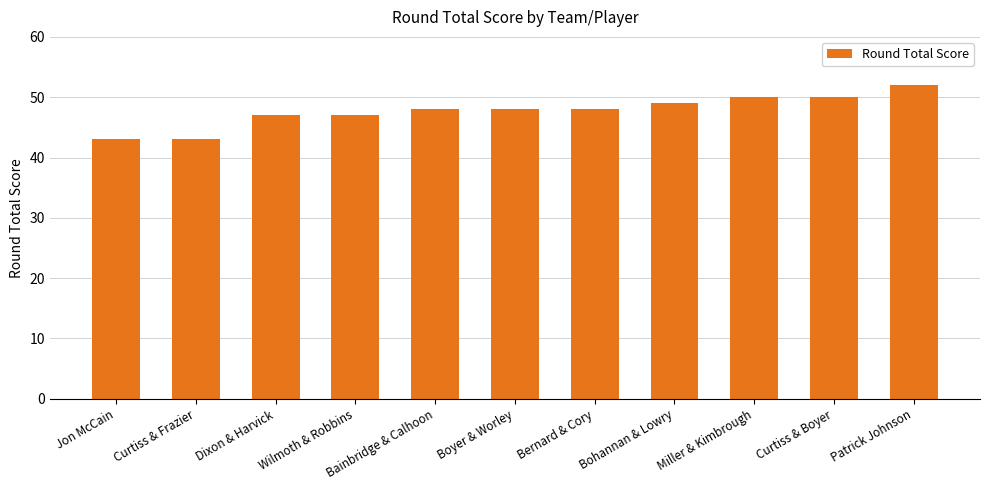

True or false: the data shows 43 at Curtiss & Frazier.

True